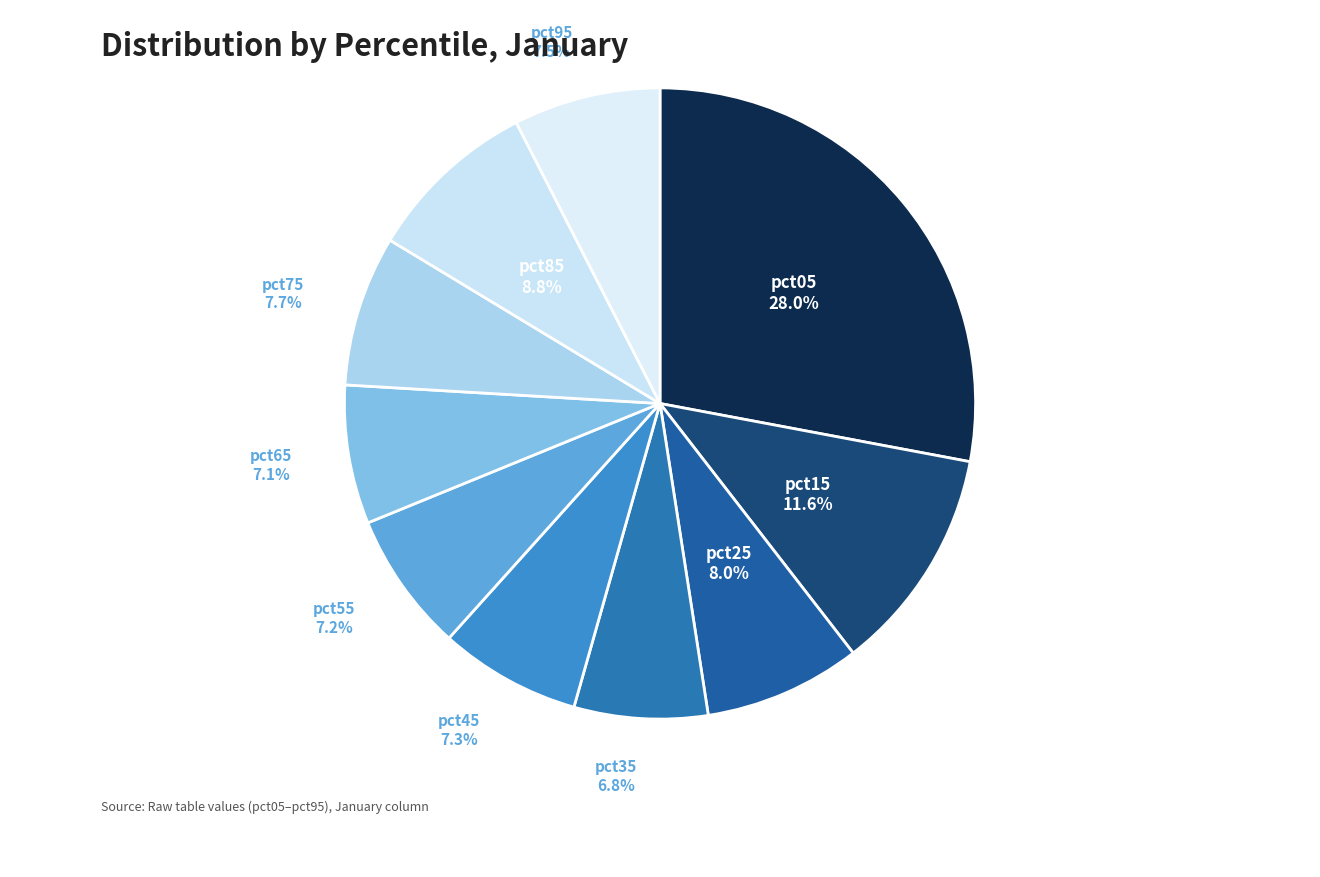

Is there any slice that represents more than half of the pie?

No